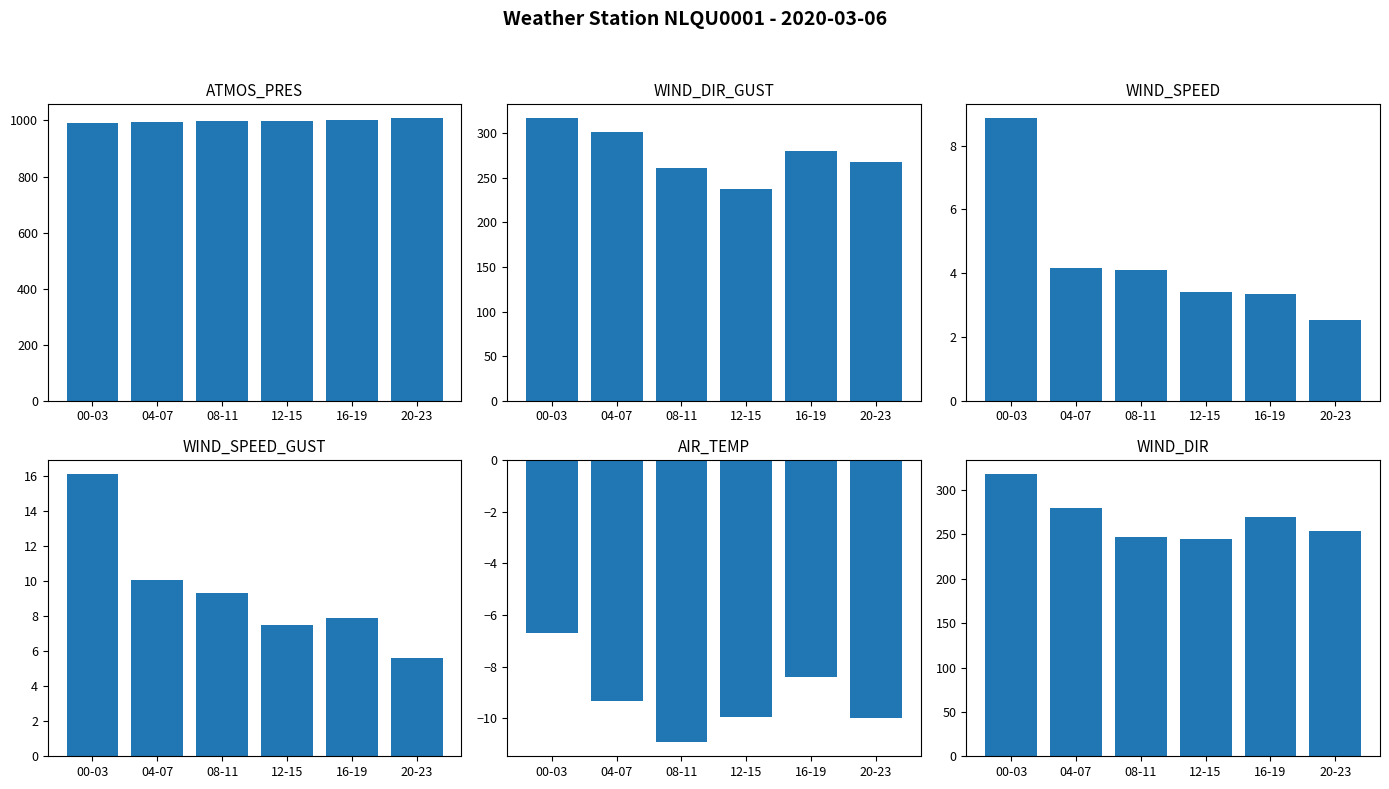

Does the chart contain stacked bars?

No